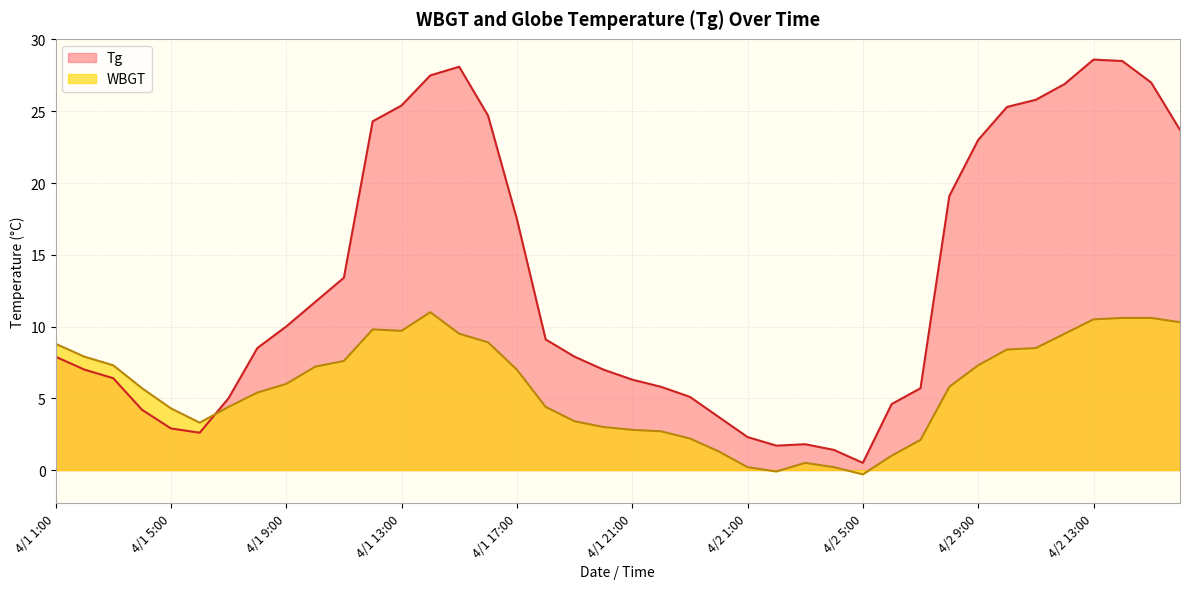

At which category is the sum across all series the highest?

4/2 13:00